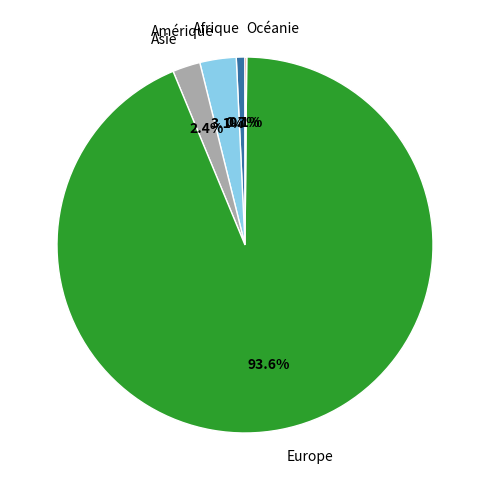

Between Europe and Afrique, which is larger?

Europe